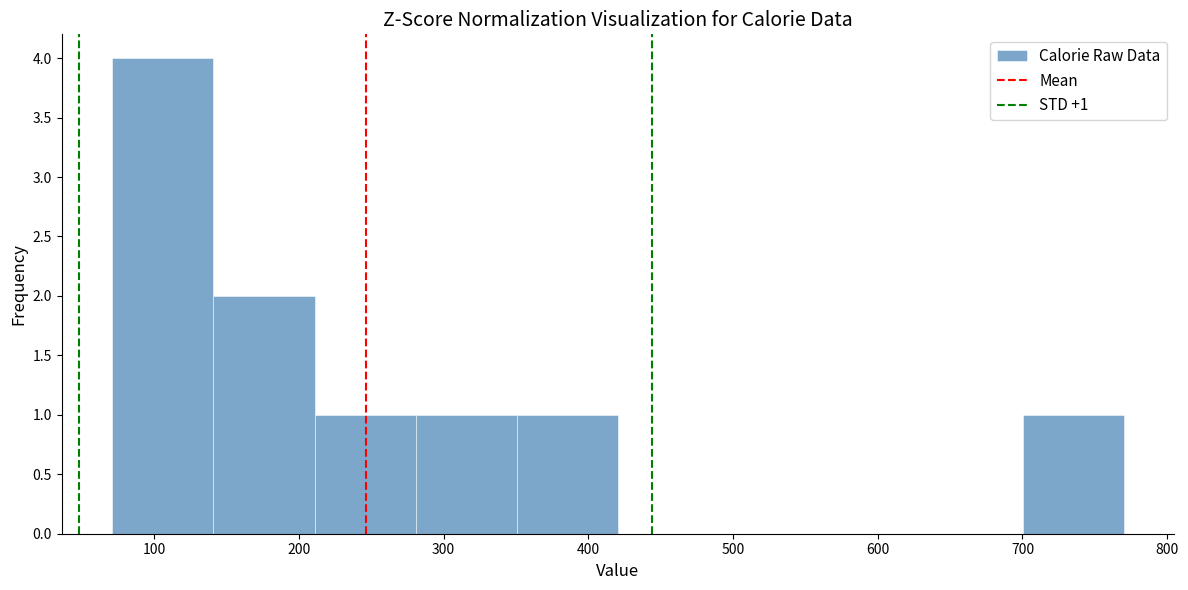

Over which range of the x-axis is the bar tallest?

70 to 140